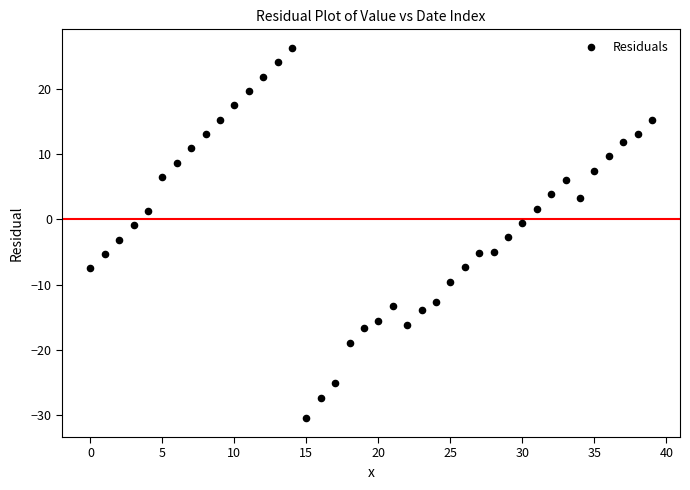

What is the range of Y values (max minus min)?

56.8